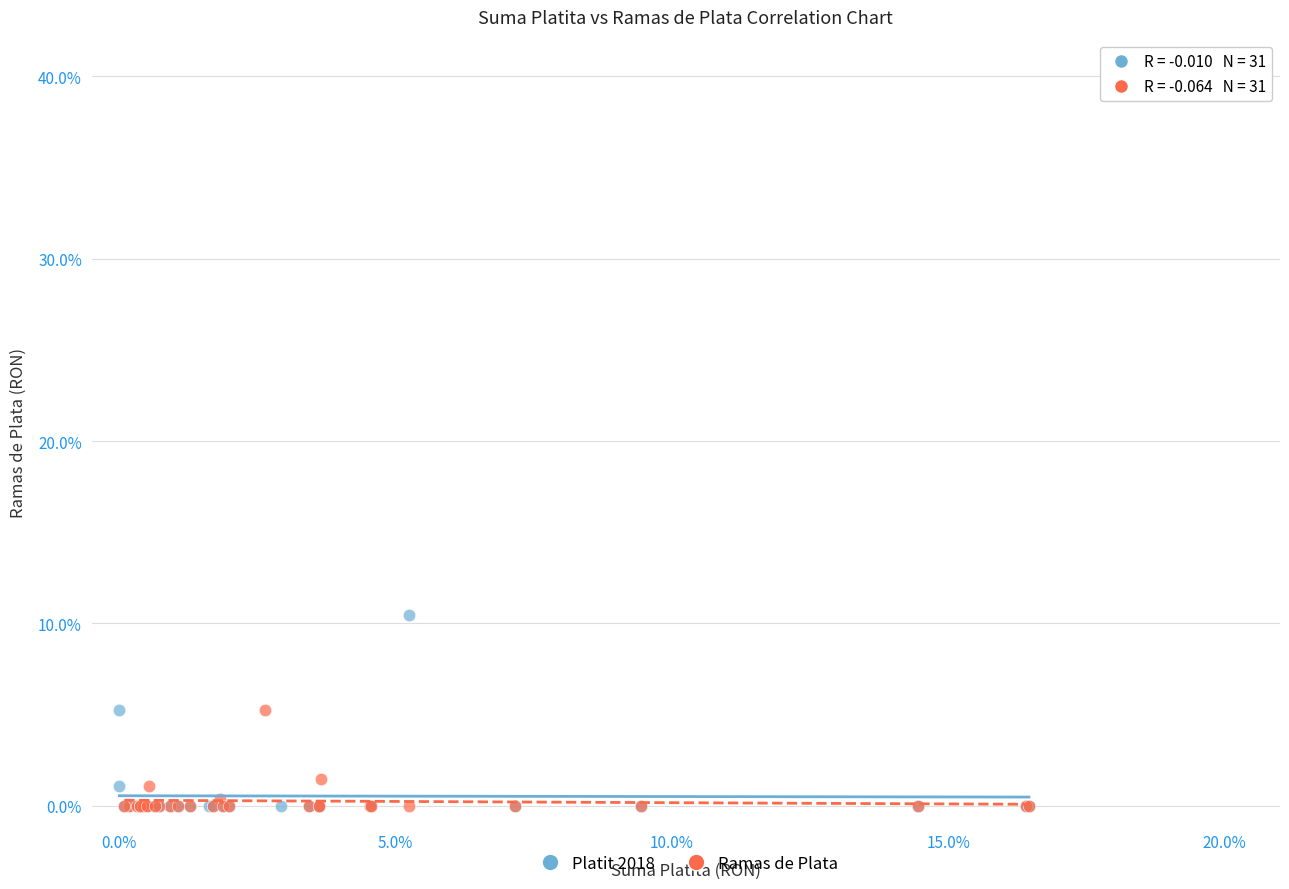

Which series reaches the maximum Y coordinate?

Platit 2018